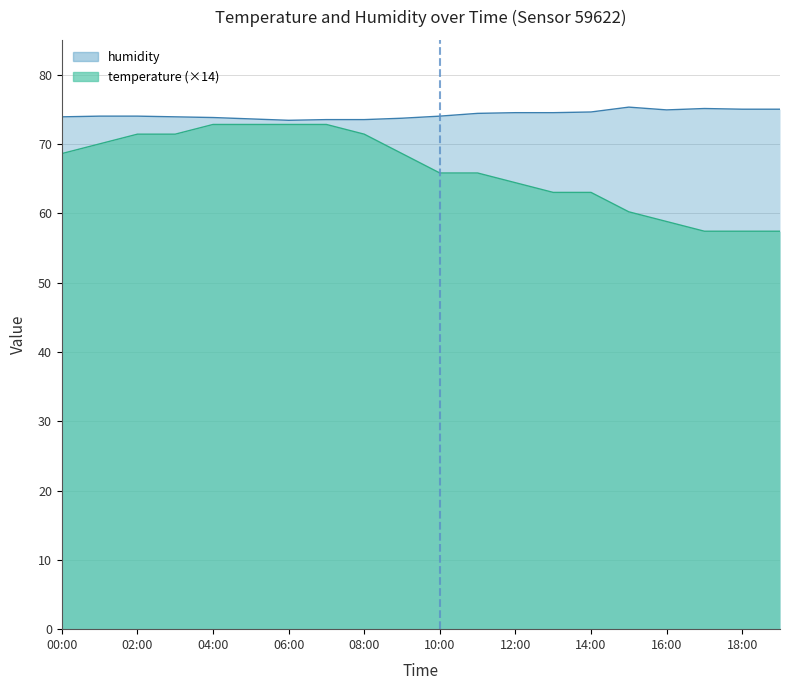

Reading left to right, list all the values displayed in this chart.

temperature: 68.6	70.0	71.4	71.4	72.8	72.8	72.8	72.8	71.4	68.6	65.8	65.8	64.4	63.0	63.0	60.2	58.8	57.4	57.4	57.4
humidity: 73.9	74.0	74.0	73.9	73.8	73.6	73.4	73.5	73.5	73.7	74.0	74.4	74.5	74.5	74.6	75.3	74.9	75.1	75.0	75.0